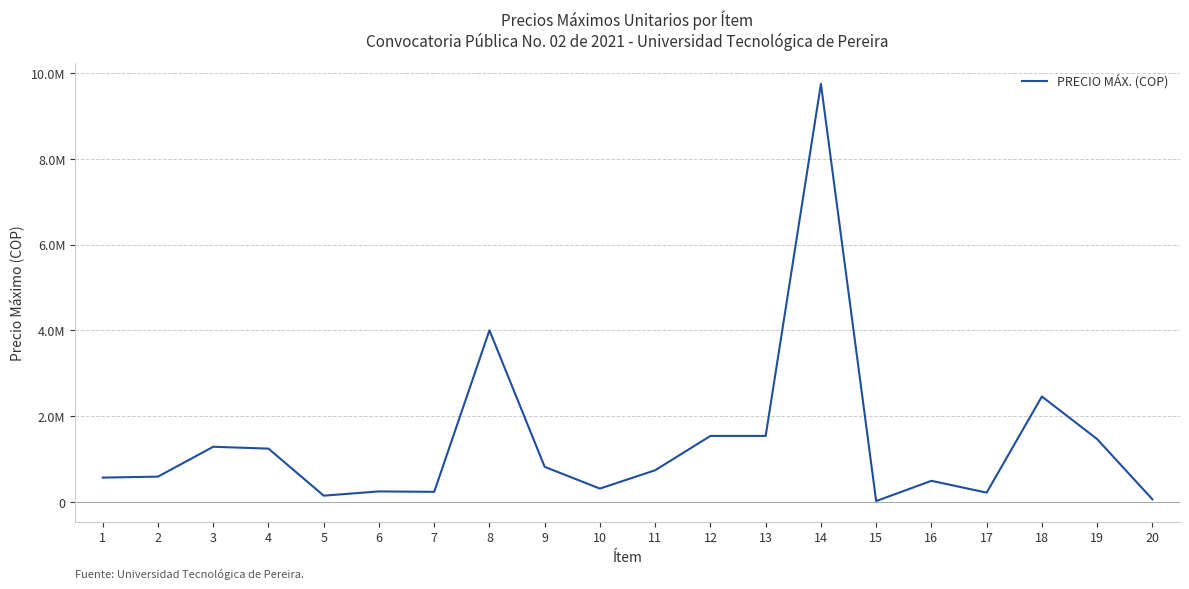

What is the sum of all values?

27737404